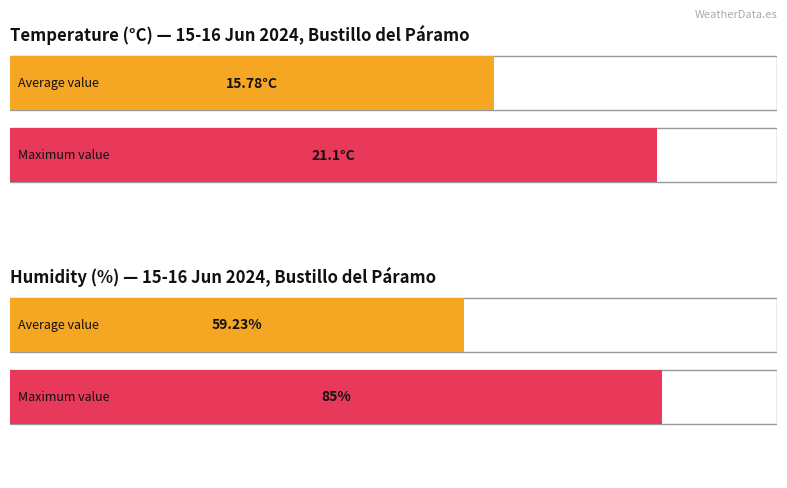

How many series are shown in this chart?

2